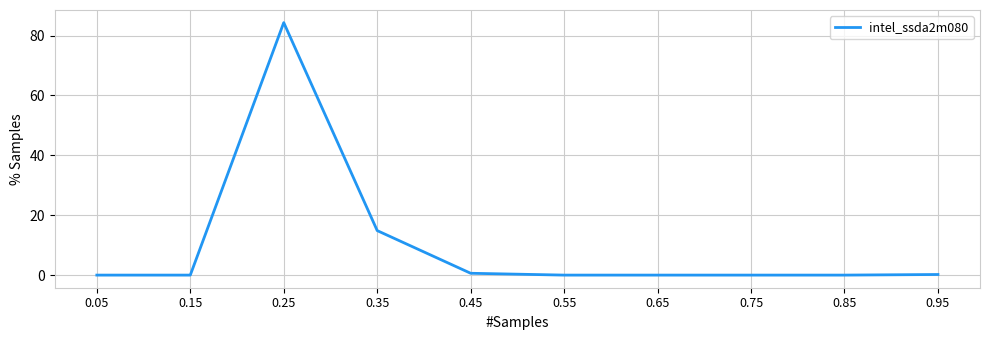

What is the greatest value displayed?

84.3